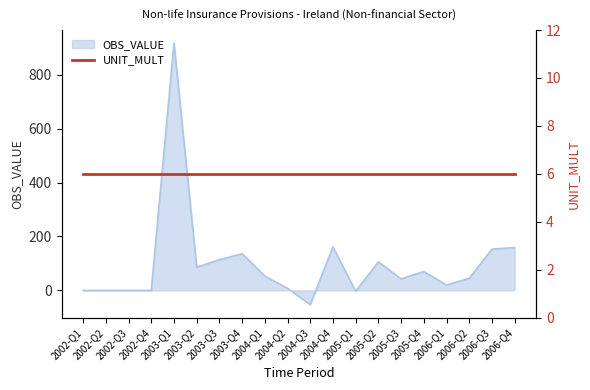

How many points are higher than both their immediate neighbors (excluding endpoints)?

5